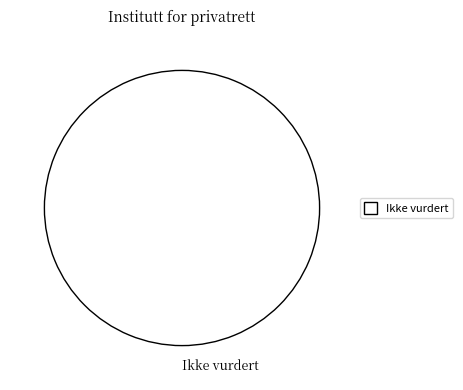

The Ikke vurdert slice represents 94% of the pie. True or false?

False